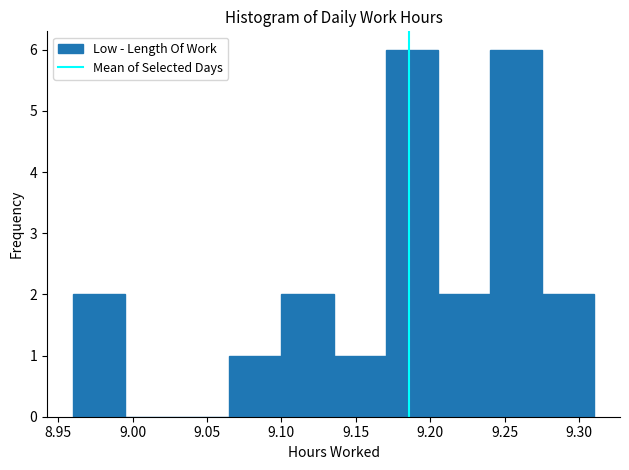

What is the height of the bar covering 9.135 to 9.170 on the x-axis? The values are not printed on the chart, so give them approximately, as read against the axis.

1